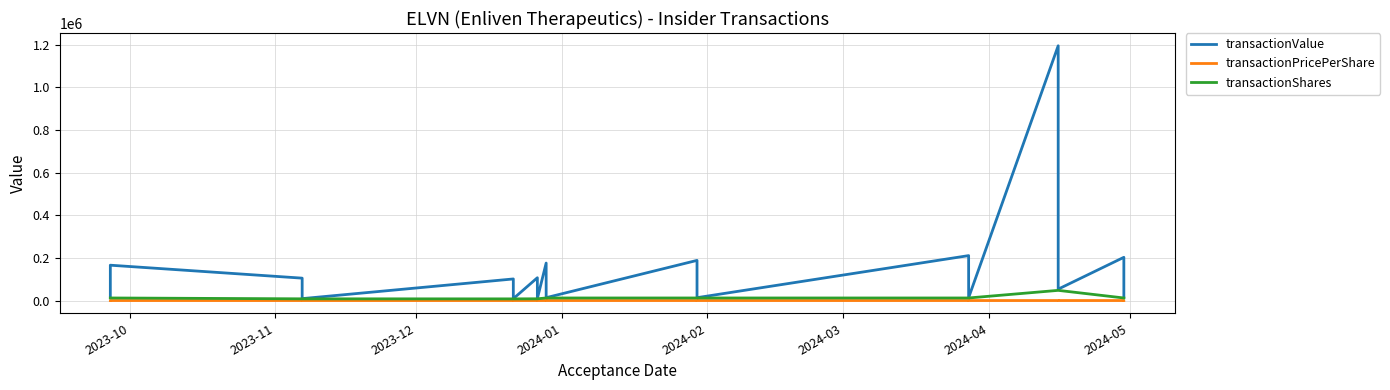

What is the value of the transactionPricePerShare point at the 5th from the left?

13.0